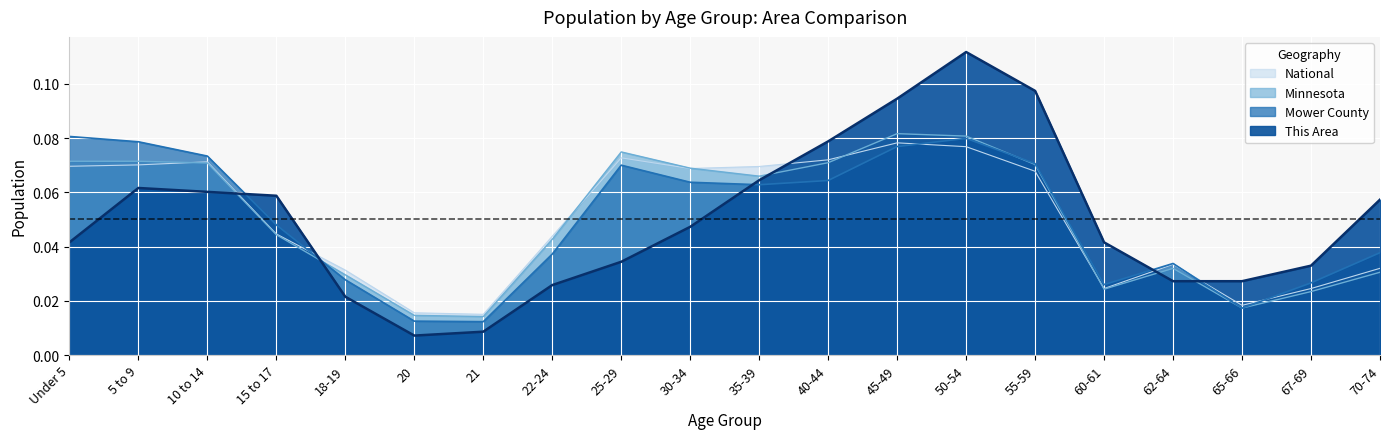

How many categories are shown in the chart?

20